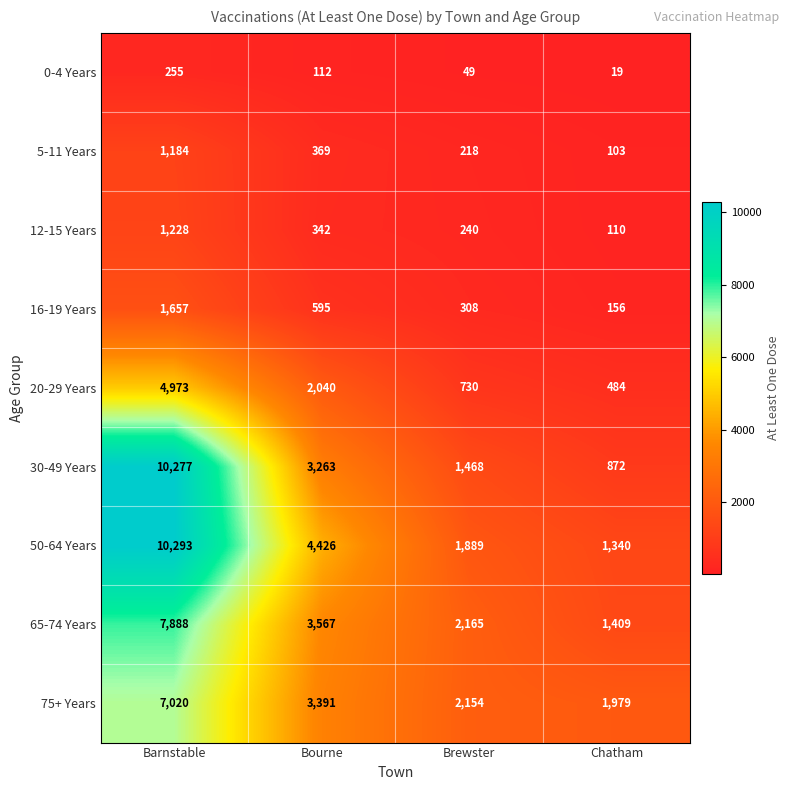

Which series has the largest range (max minus min)?

30-49 Years